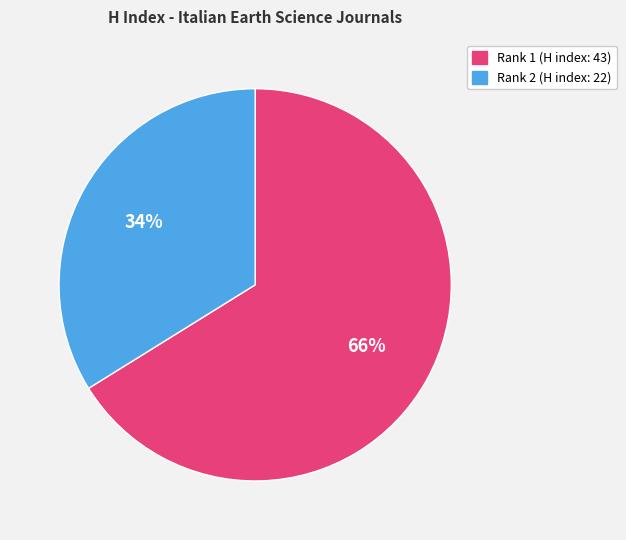

To the nearest percent, what is the average slice percentage?

50%